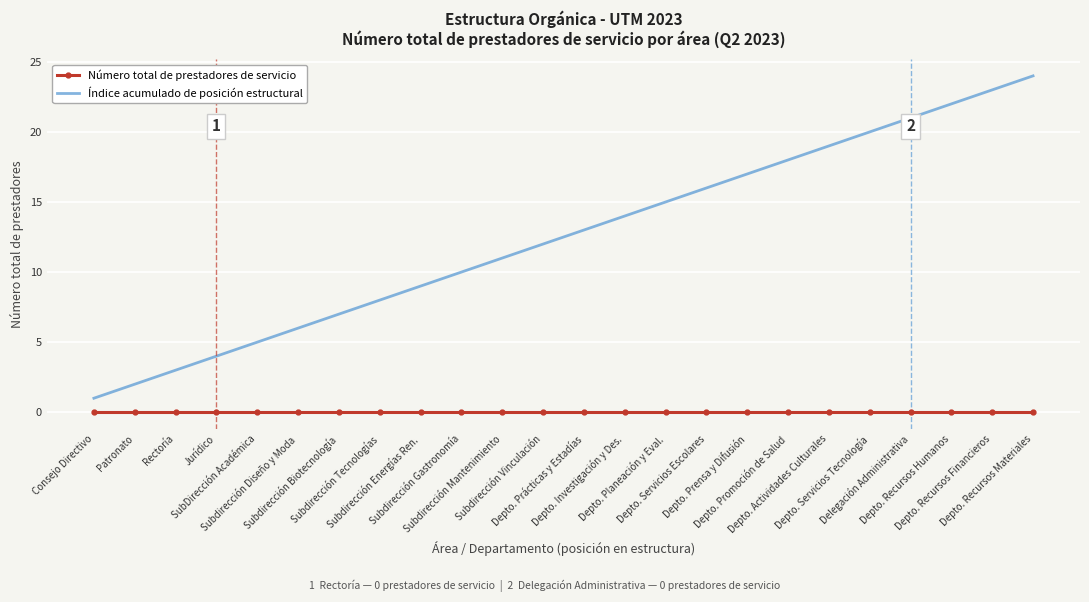

List the series in order of their peak value, highest first.

Índice acumulado de posición estructural, Número total de prestadores de servicio